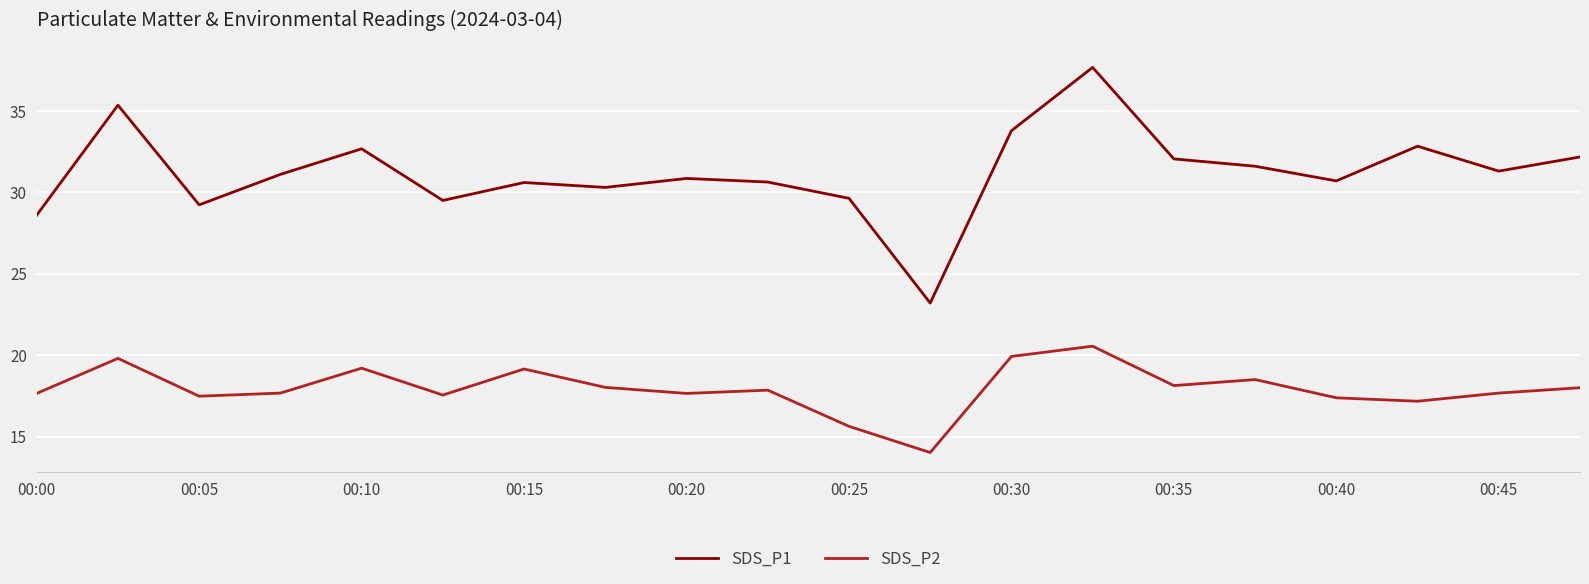

List the series in order of their overall mean, highest first.

SDS_P1, SDS_P2